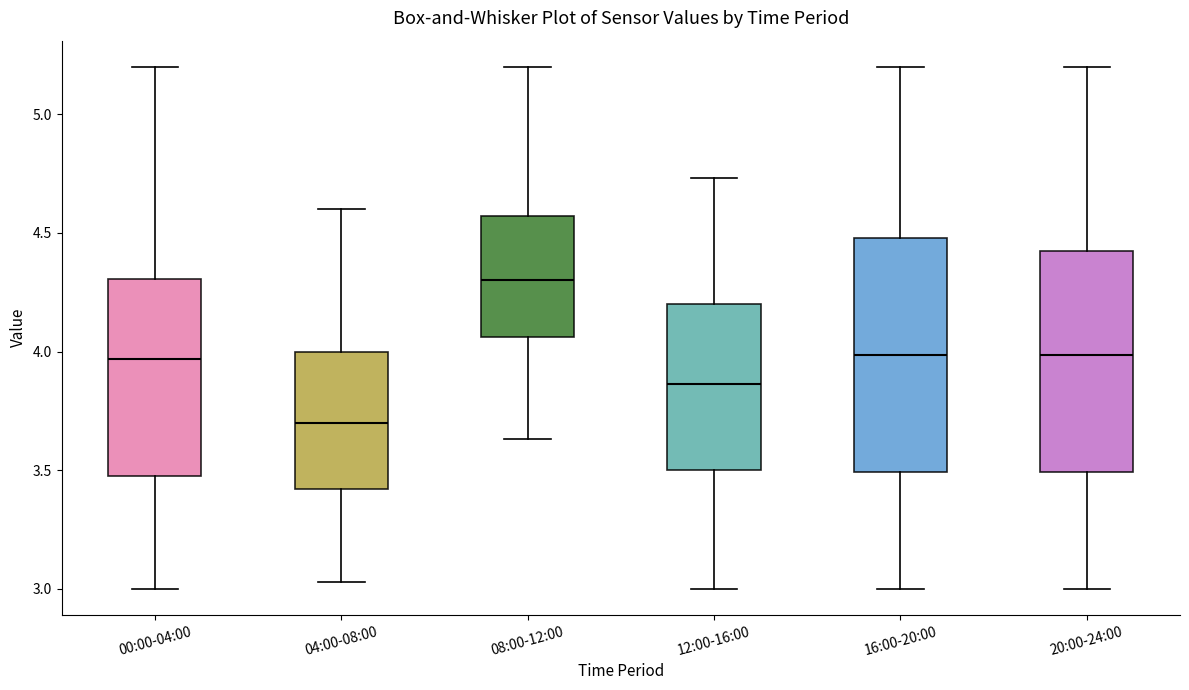

Where does the upper whisker of the box for 00:00-04:00 end on the y-axis? The values are not printed on the chart, so give them approximately, as read against the axis.

5.20